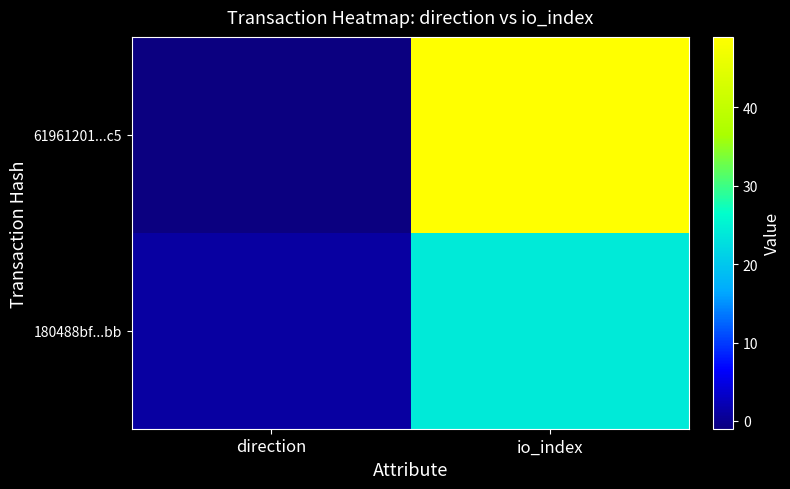

Count the number of data series in this chart.

2